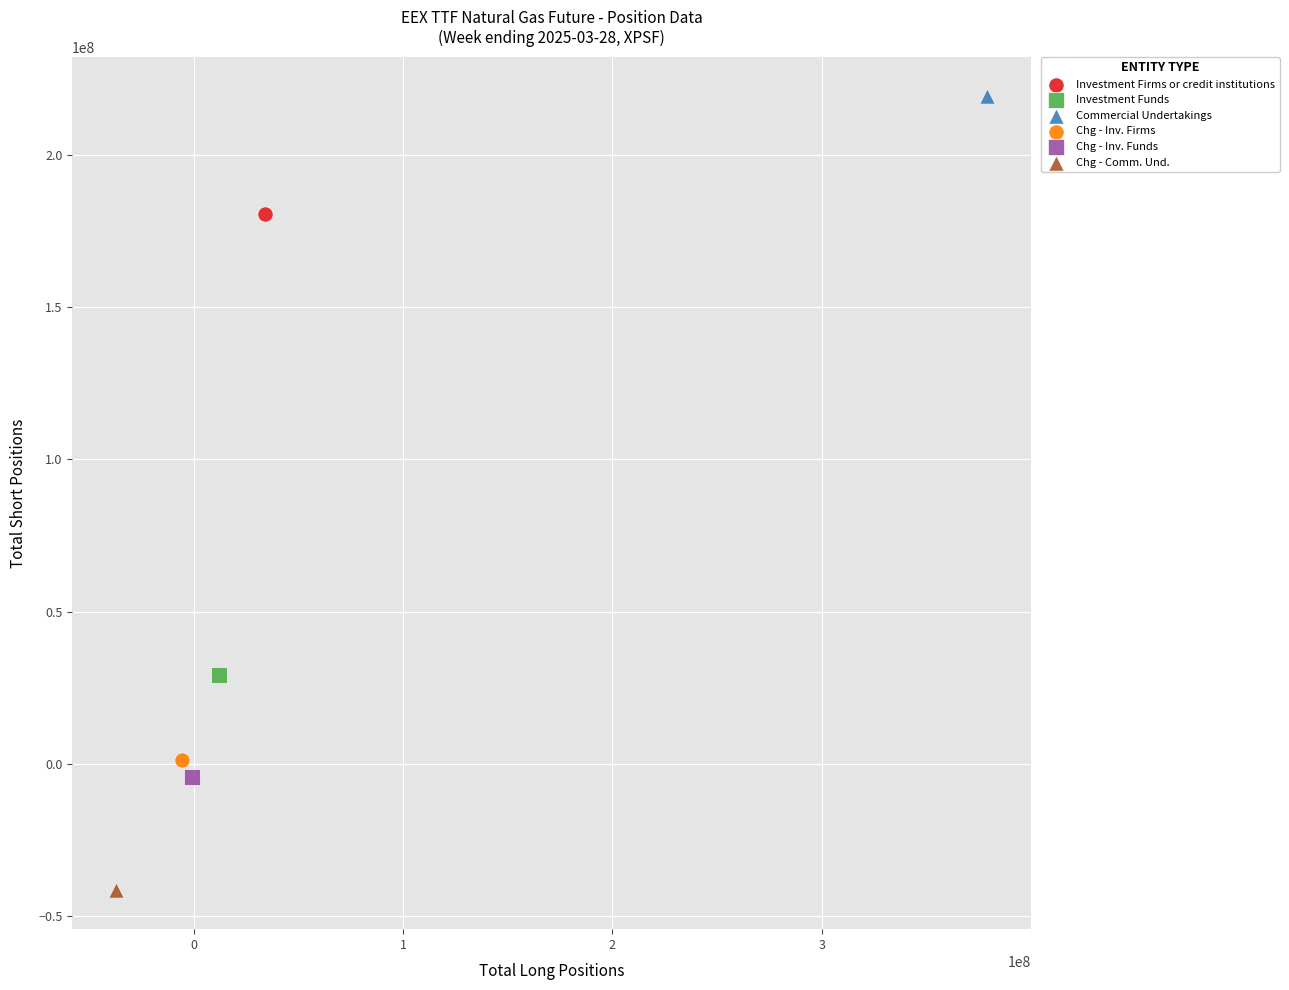

Which series contains the lowest Y value?

Chg - Comm. Und.